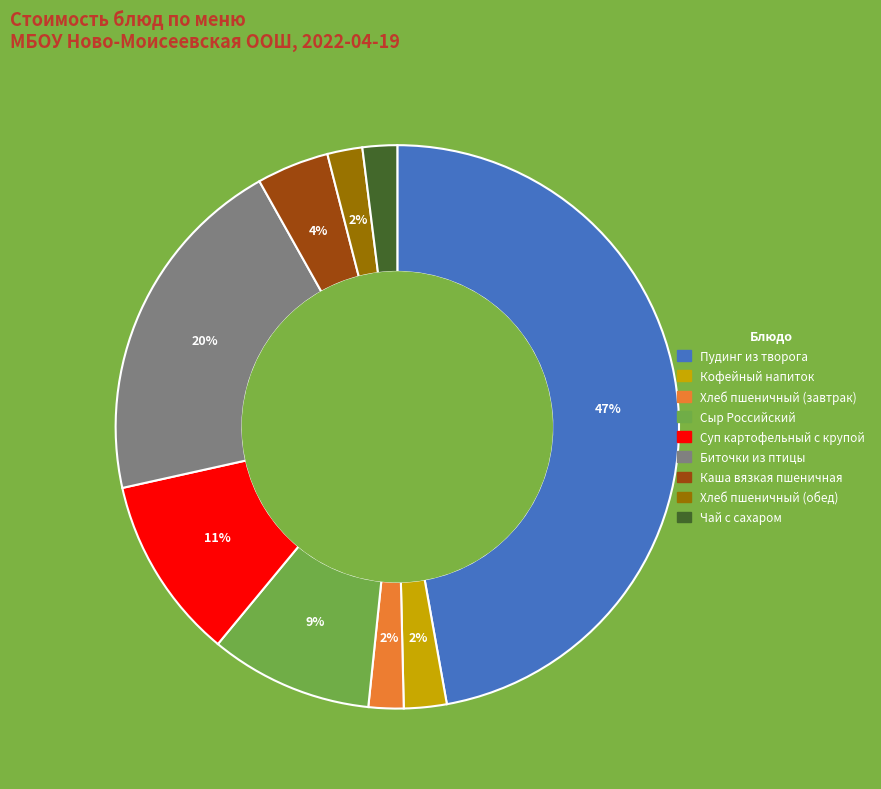

True or false: Хлеб пшеничный (завтрак) accounts for 2% of the total.

True